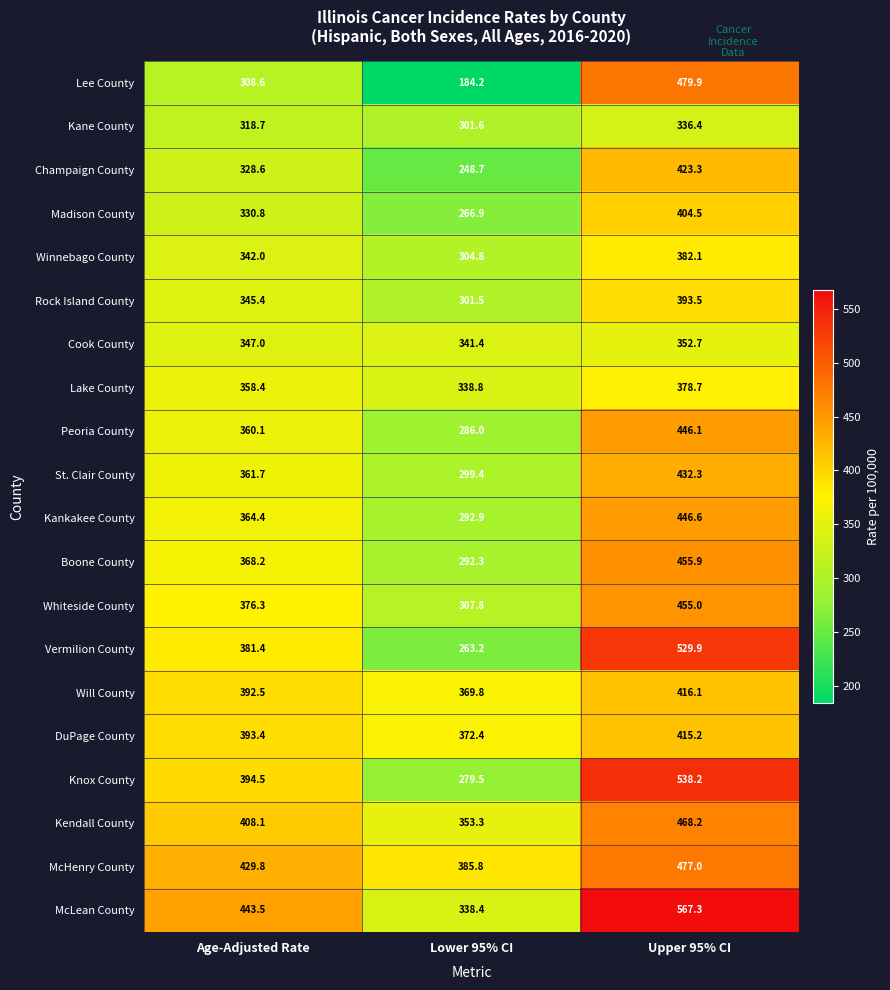

At how many categories does at least one series exceed 318?

3